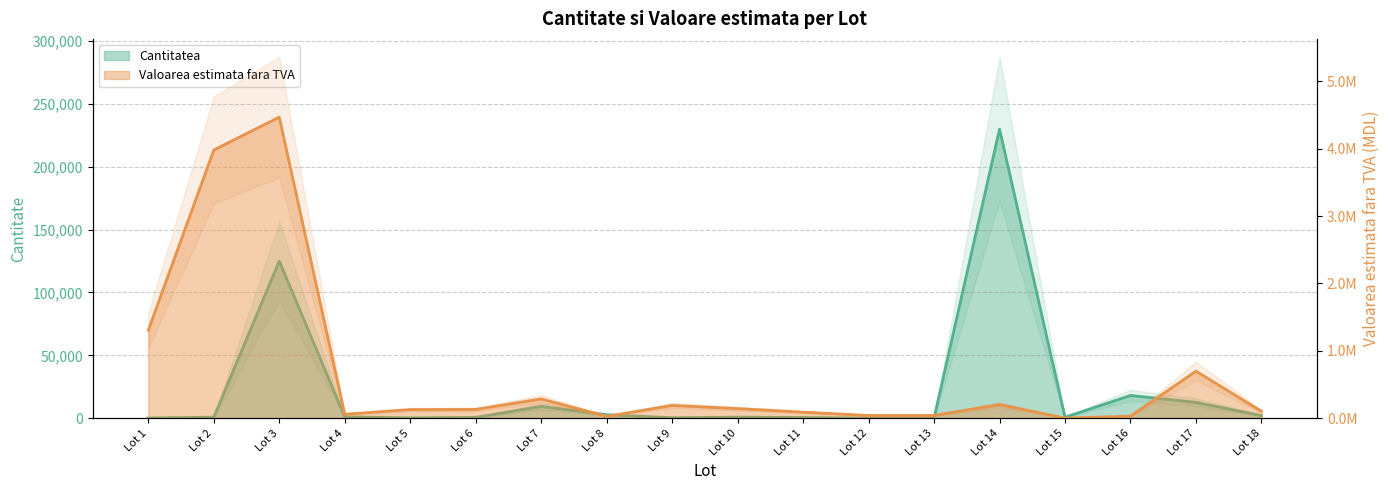

Reading left to right, extract all data points from this chart.

Cantitatea: Lot 1=100.0	Lot 2=770.0	Lot 3=125000.0	Lot 4=1000.0	Lot 5=200.0	Lot 6=600.0	Lot 7=9300.0	Lot 8=2700.0	Lot 9=300.0	Lot 10=800.0	Lot 11=500.0	Lot 12=4.0	Lot 13=4.0	Lot 14=230000.0	Lot 15=700.0	Lot 16=18000.0	Lot 17=12550.0	Lot 18=2000.0
Valoarea estimata fara TVA: Lot 1=1304342.8	Lot 2=3981886.9	Lot 3=4469907.4	Lot 4=57351.9	Lot 5=126740.7	Lot 6=129200.0	Lot 7=285372.2	Lot 8=26975.0	Lot 9=188283.3	Lot 10=141333.3	Lot 11=88333.3	Lot 12=39574.1	Lot 13=39574.1	Lot 14=200625.0	Lot 15=1101.8	Lot 16=28333.3	Lot 17=696958.2	Lot 18=101592.6